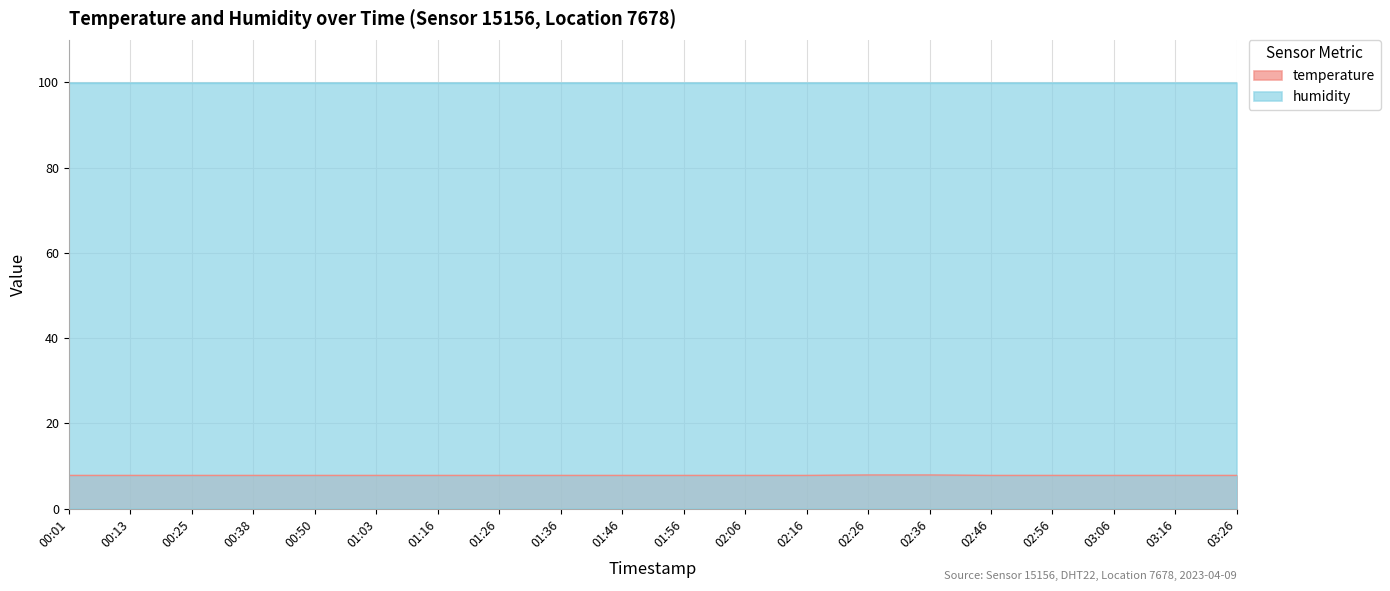

Between 01:03 and 01:26, which is larger?

01:03